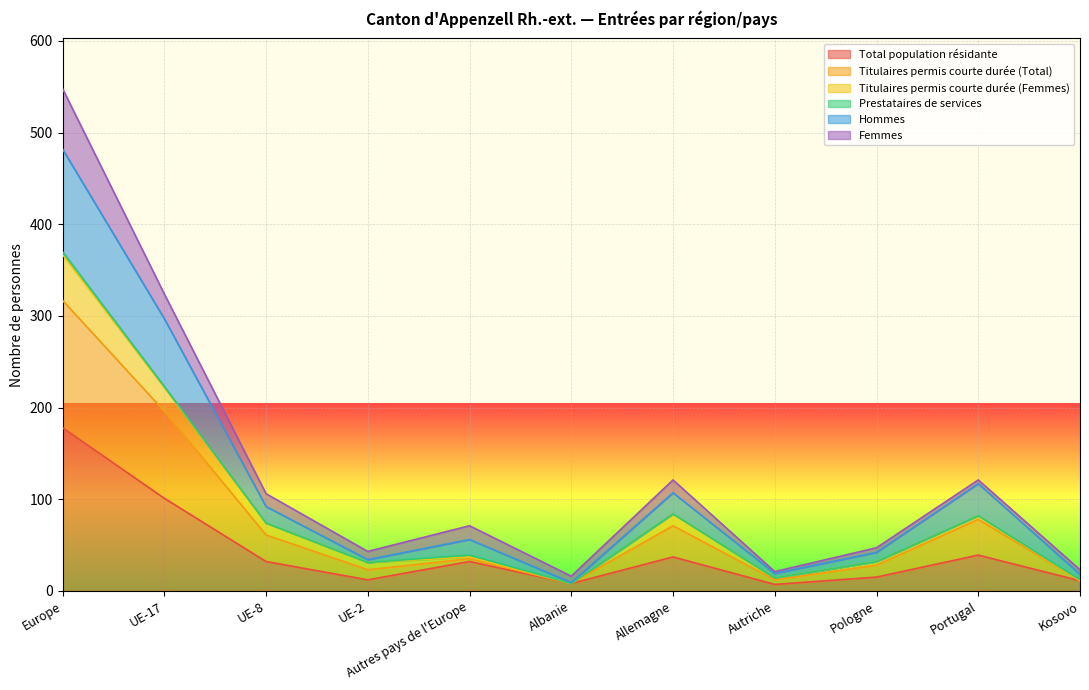

The value of Titulaires permis courte durée (Total) at Allemagne is 71. True or false?

True